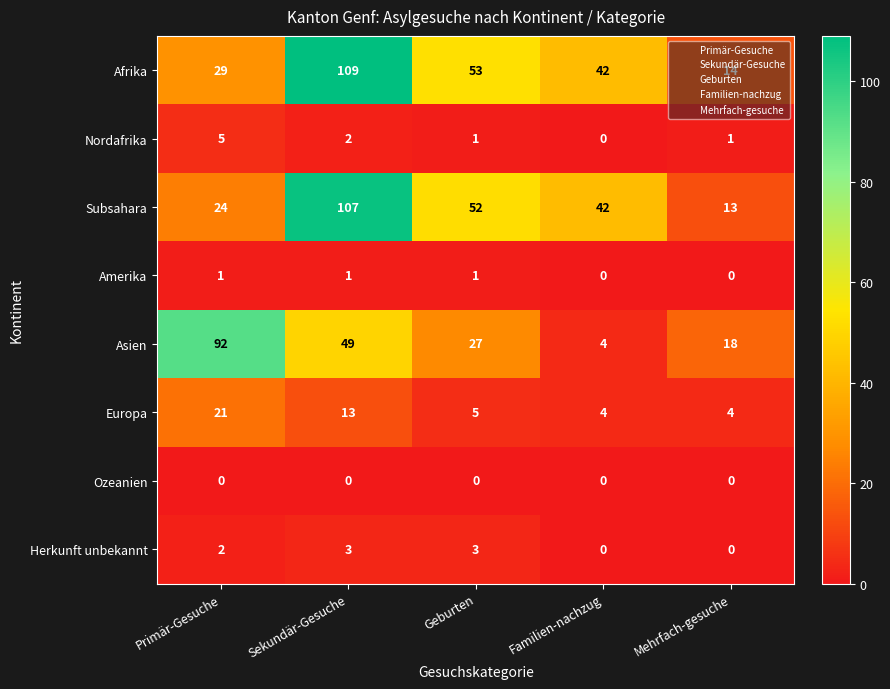

Which series has the widest spread of values?

Afrika